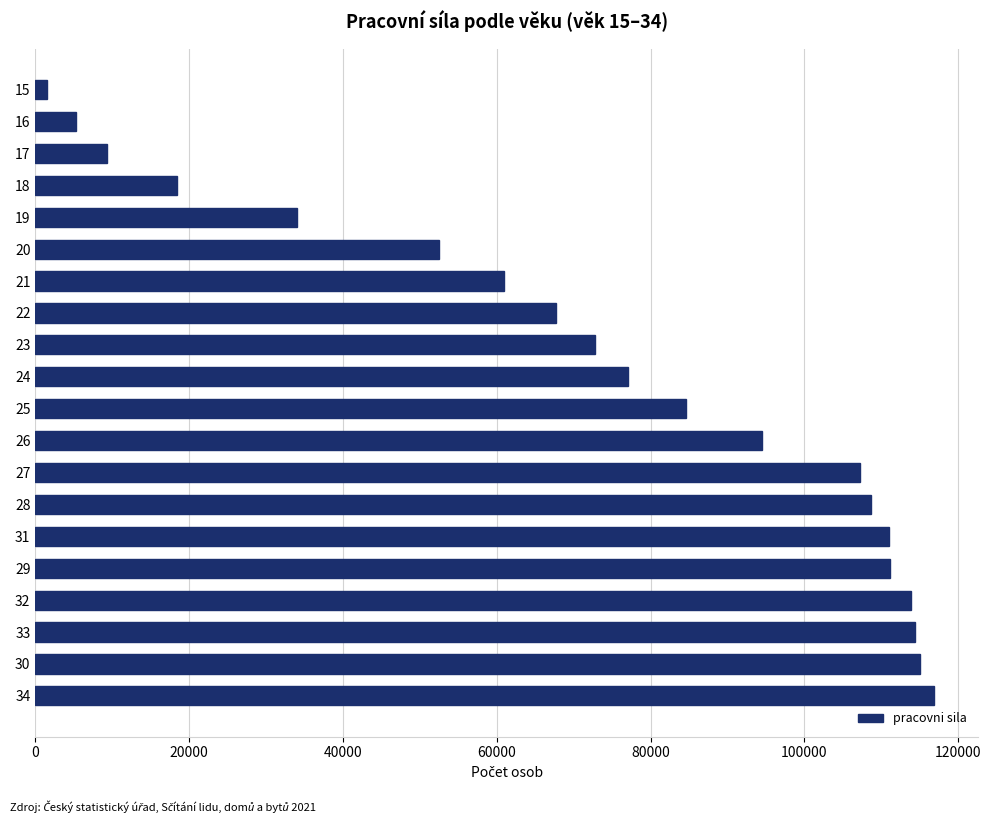

What is the ratio of the value at 27 to the value at 33?

0.9